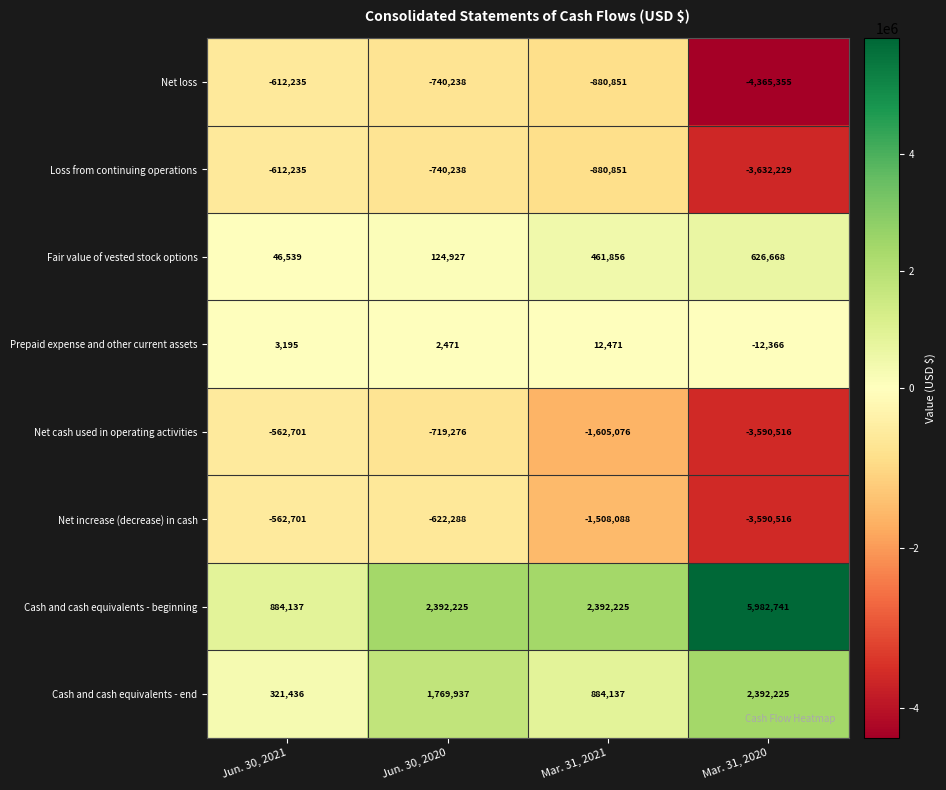

Which series has the largest range (max minus min)?

Cash and cash equivalents - beginning